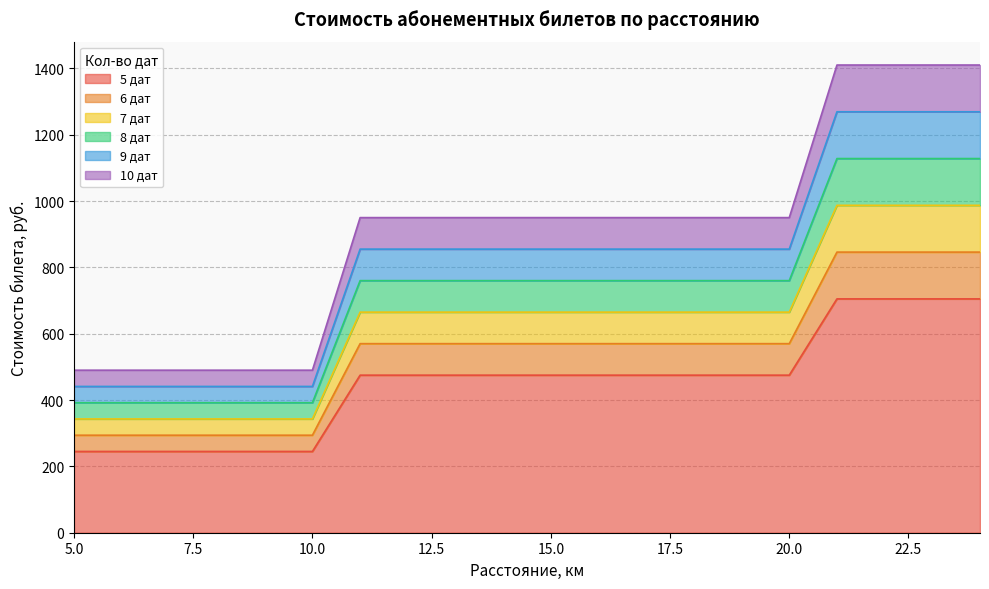

What are all the series names shown in the legend?

5 дат, 6 дат, 7 дат, 8 дат, 9 дат, 10 дат